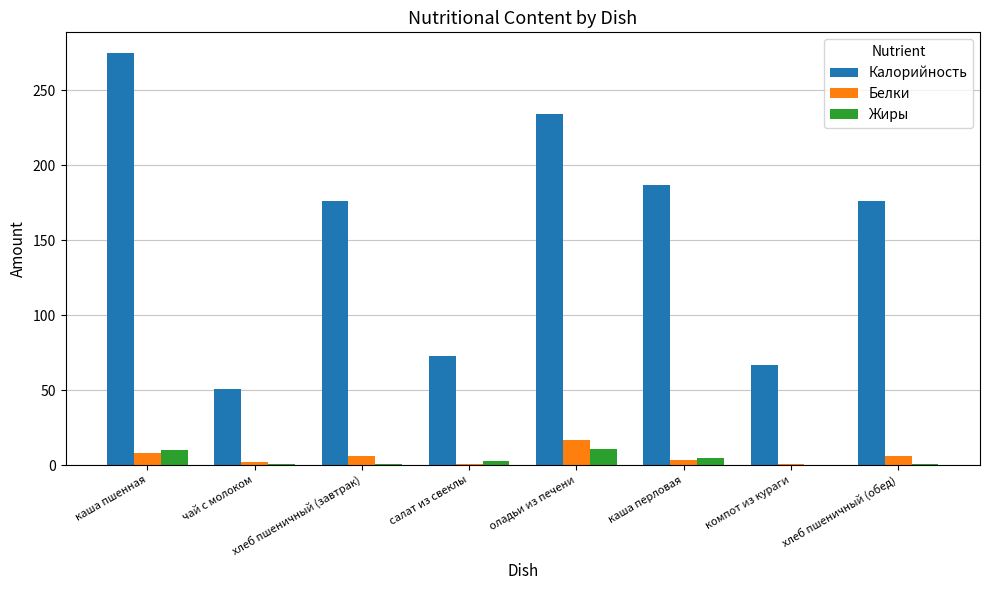

What are all the series names shown in the legend?

Калорийность, Белки, Жиры